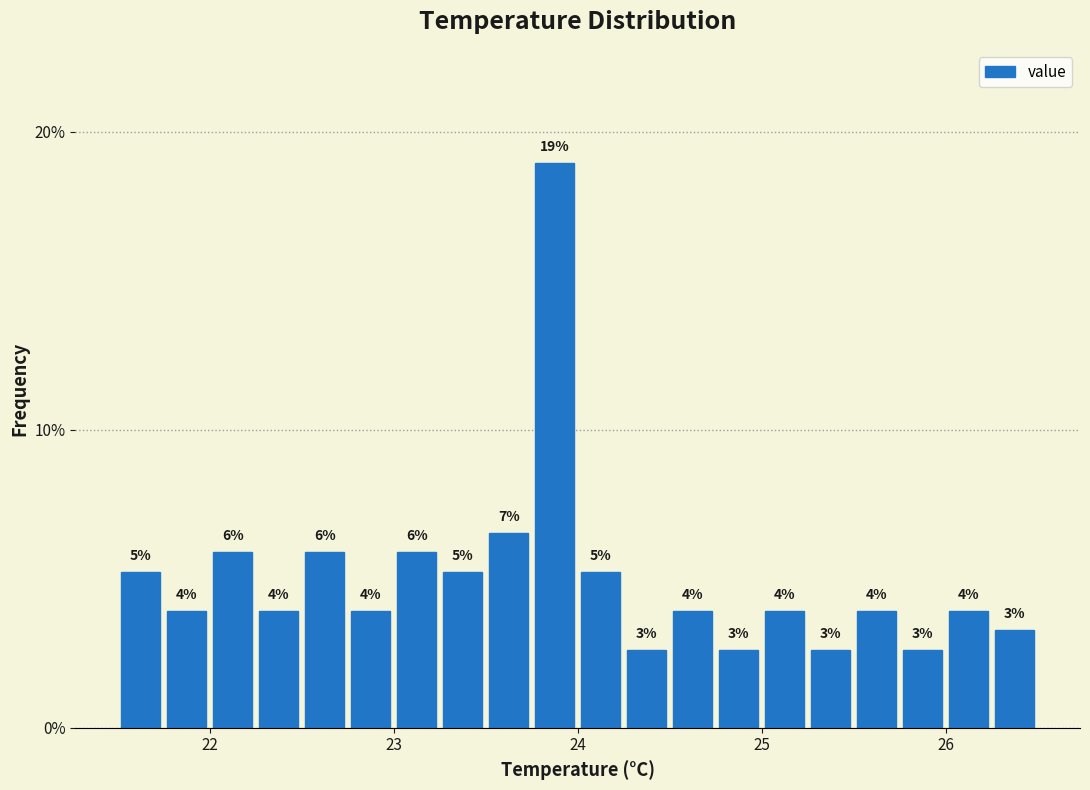

Read against the x-axis, roughly where is the centre of the tallest bar?

23.9